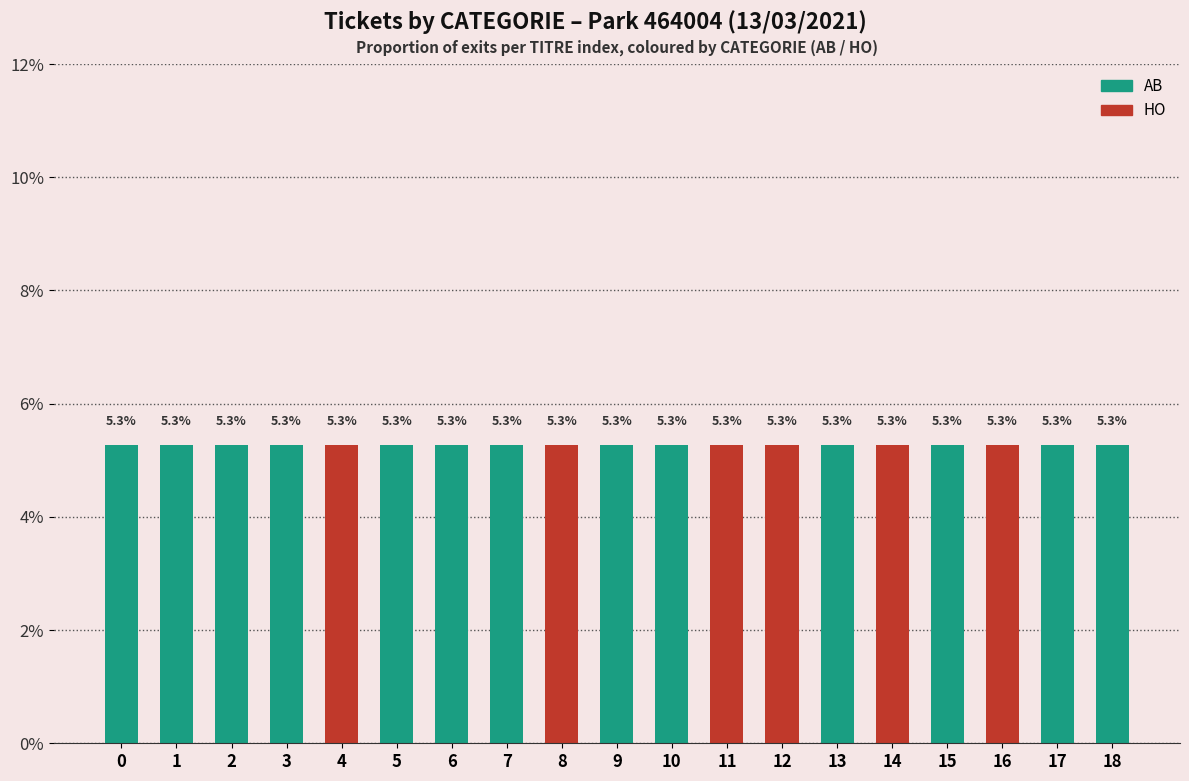

Reading right to left, extract all data points from this chart.

AB: 18=1	17=1	16=0	15=1	14=0	13=1	12=0	11=0	10=1	9=1	8=0	7=1	6=1	5=1	4=0	3=1	2=1	1=1	0=1
HO: 18=0	17=0	16=1	15=0	14=1	13=0	12=1	11=1	10=0	9=0	8=1	7=0	6=0	5=0	4=1	3=0	2=0	1=0	0=0